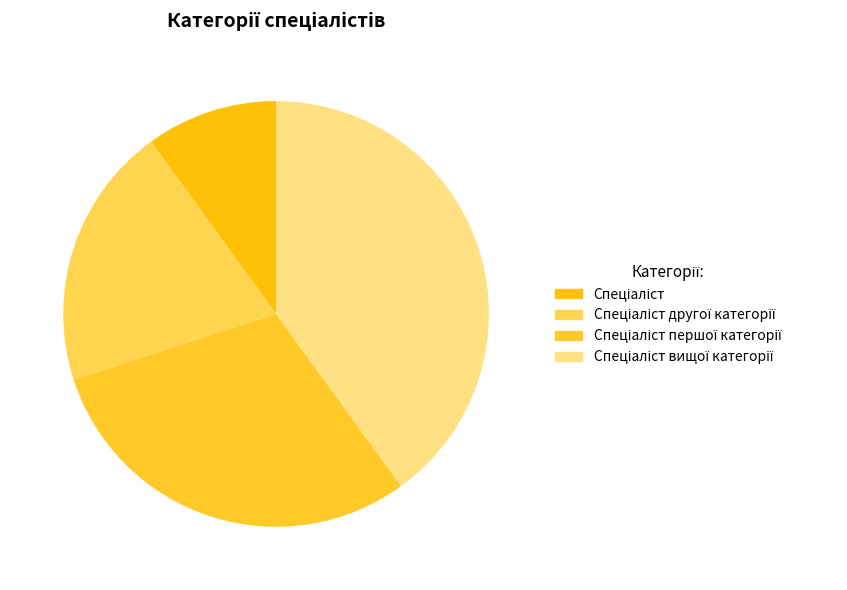

How many slices are in this pie chart?

4